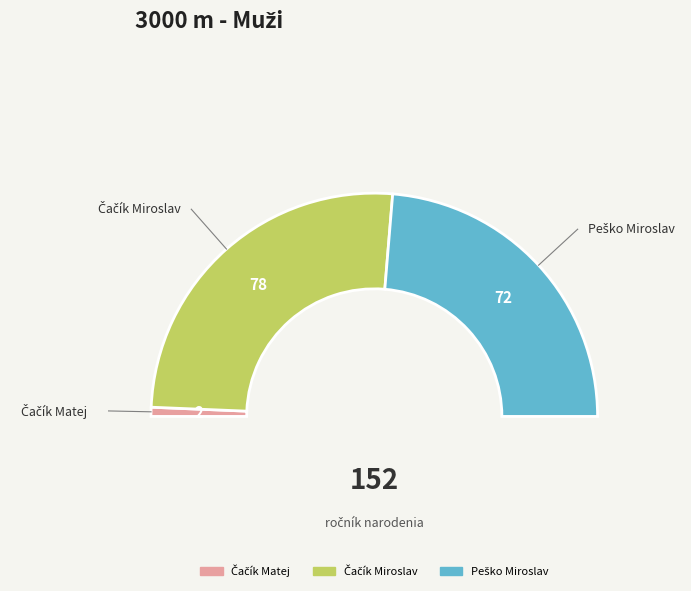

What portion of the pie excludes Čačík Miroslav?

48.7%